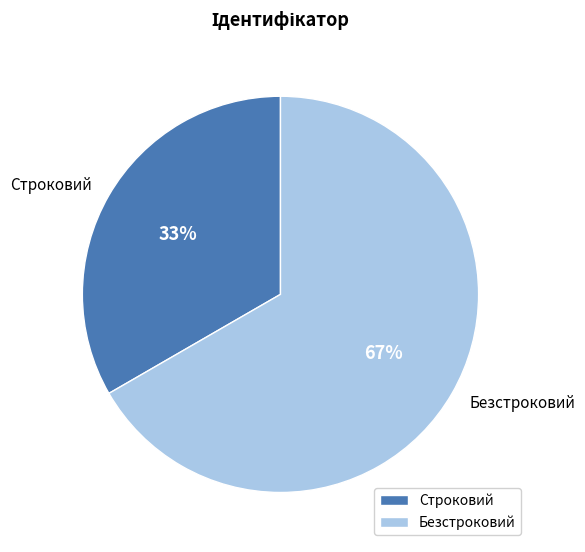

What is the smallest slice in the pie chart?

Строковий